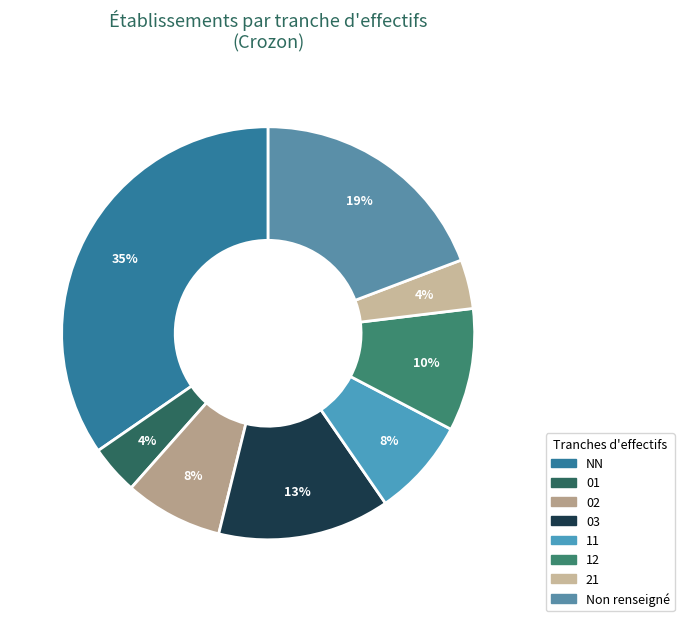

How many slices are in this pie chart?

8